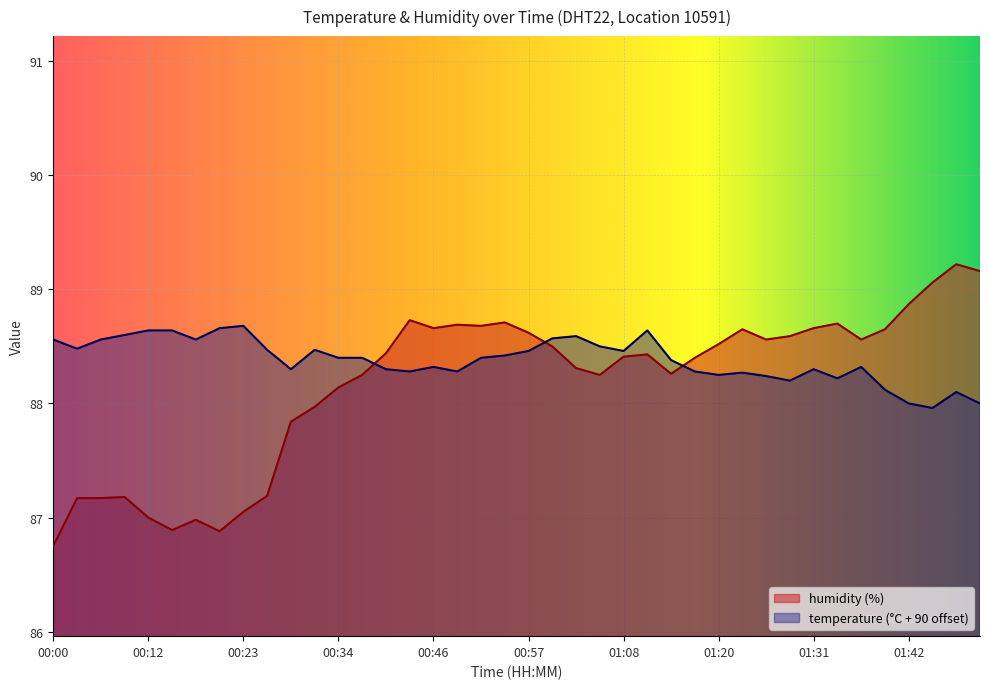

Where do humidity and temperature first cross each other?

00:37 and 00:40